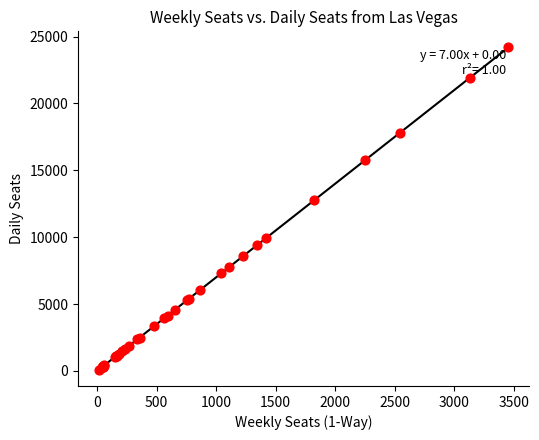

What Y value in the scatter plot is closest to 12131?

12755.9